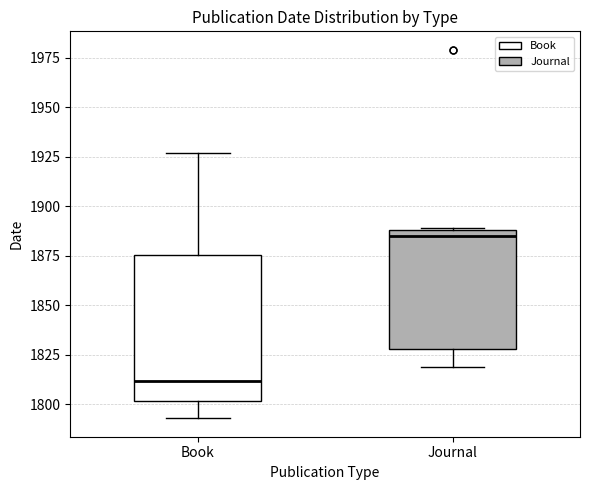

Reading left to right, read every box against the y-axis: the position of its median line, the range the box covers, and the ends of its whiskers. The values are not printed on the chart, so give them approximately, as read against the axis.

Book: median 1810, box 1800 to 1875, whiskers 1795 to 1925
Journal: median 1885, box 1830 to 1890, whiskers 1820 to 1890